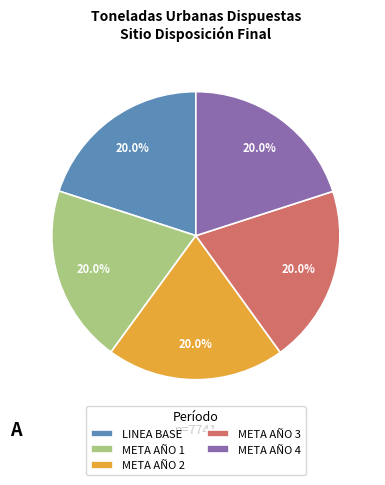

Does META AÑO 1 represent more than half of the total?

No